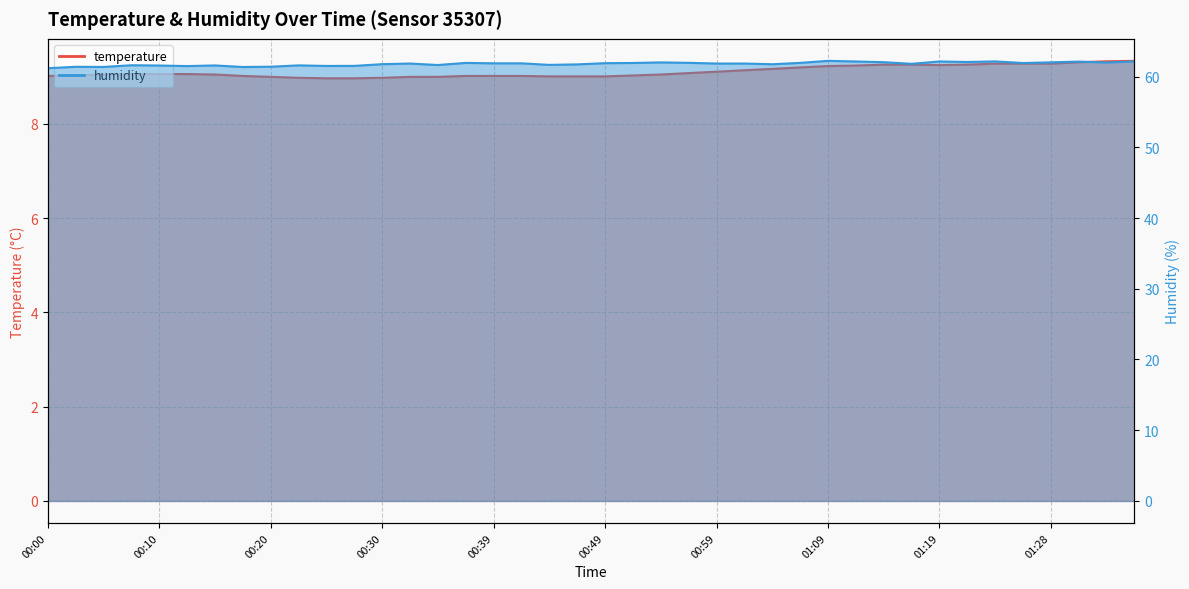

Is it true that humidity equals 35.5 at 00:59?

False